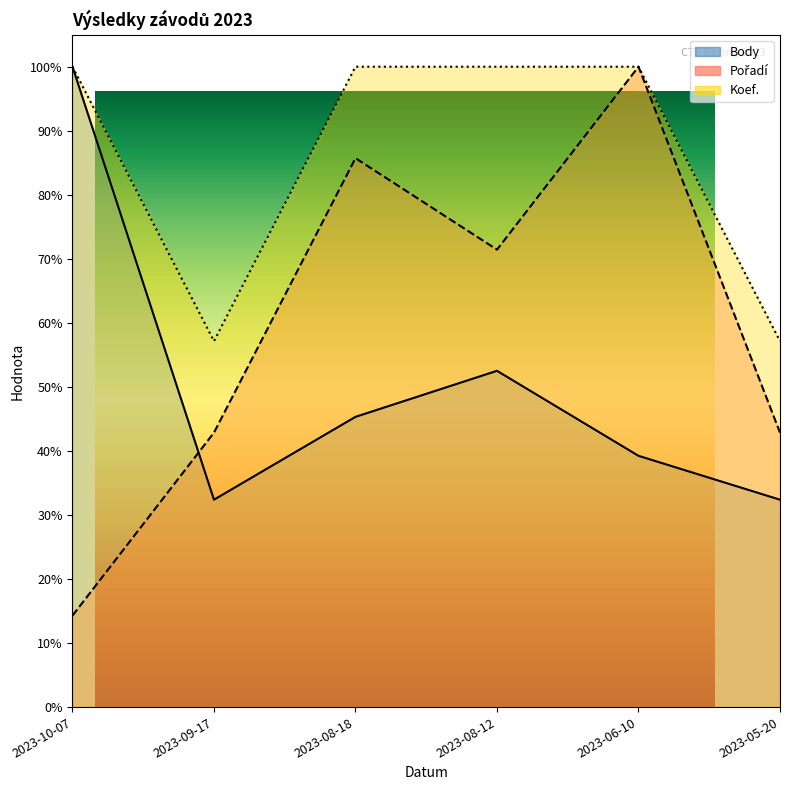

What are all the series names shown in the legend?

Body, Pořadí, Koef.